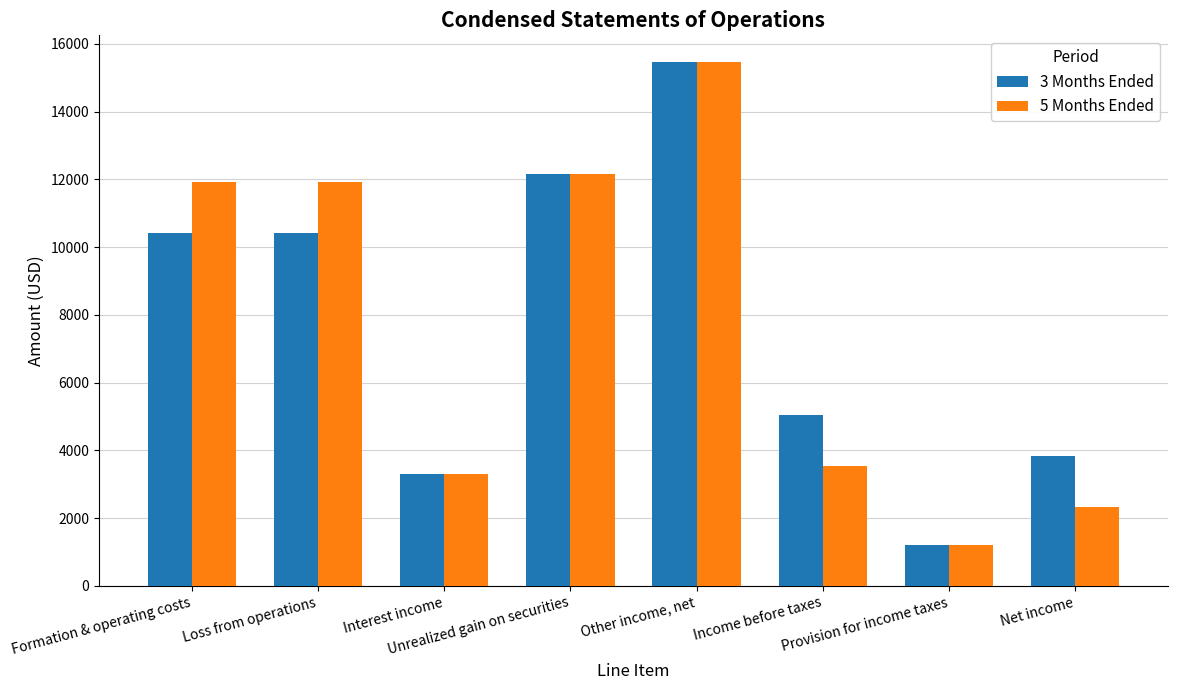

Which category has the highest value in the 3 Months Ended series?

Other income, net